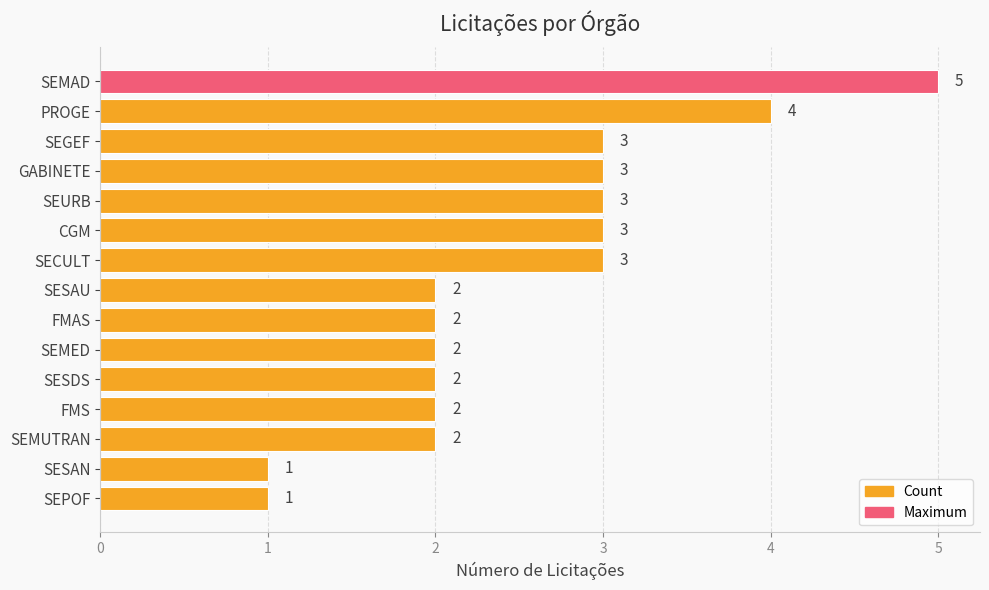

Reading top to bottom, what are all the values shown in this chart?

SEMAD=5	PROGE=4	SEGEF=3	GABINETE=3	SEURB=3	CGM=3	SECULT=3	SESAU=2	FMAS=2	SEMED=2	SESDS=2	FMS=2	SEMUTRAN=2	SESAN=1	SEPOF=1